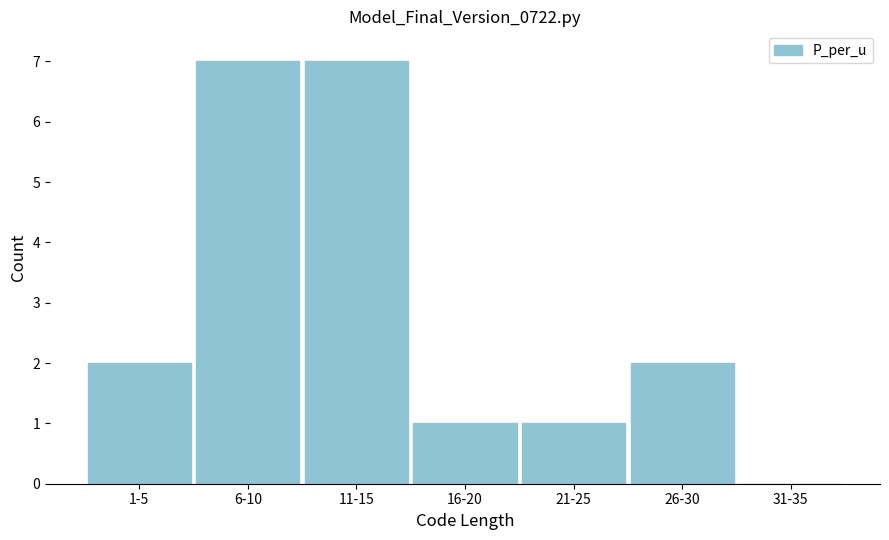

Reading left to right, extract all data points from this chart.

1-5=2	6-10=7	11-15=7	16-20=1	21-25=1	26-30=2	31-35=0